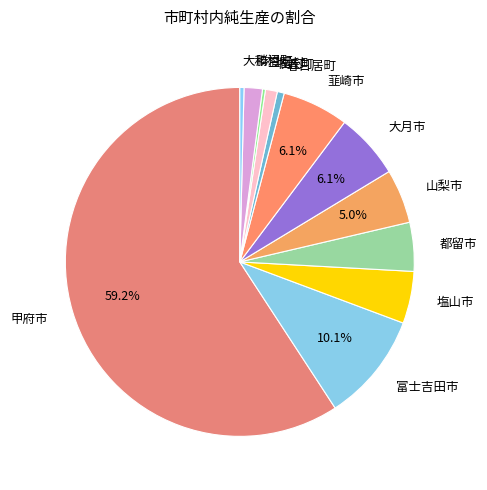

Is 山梨市 the majority of the pie?

No